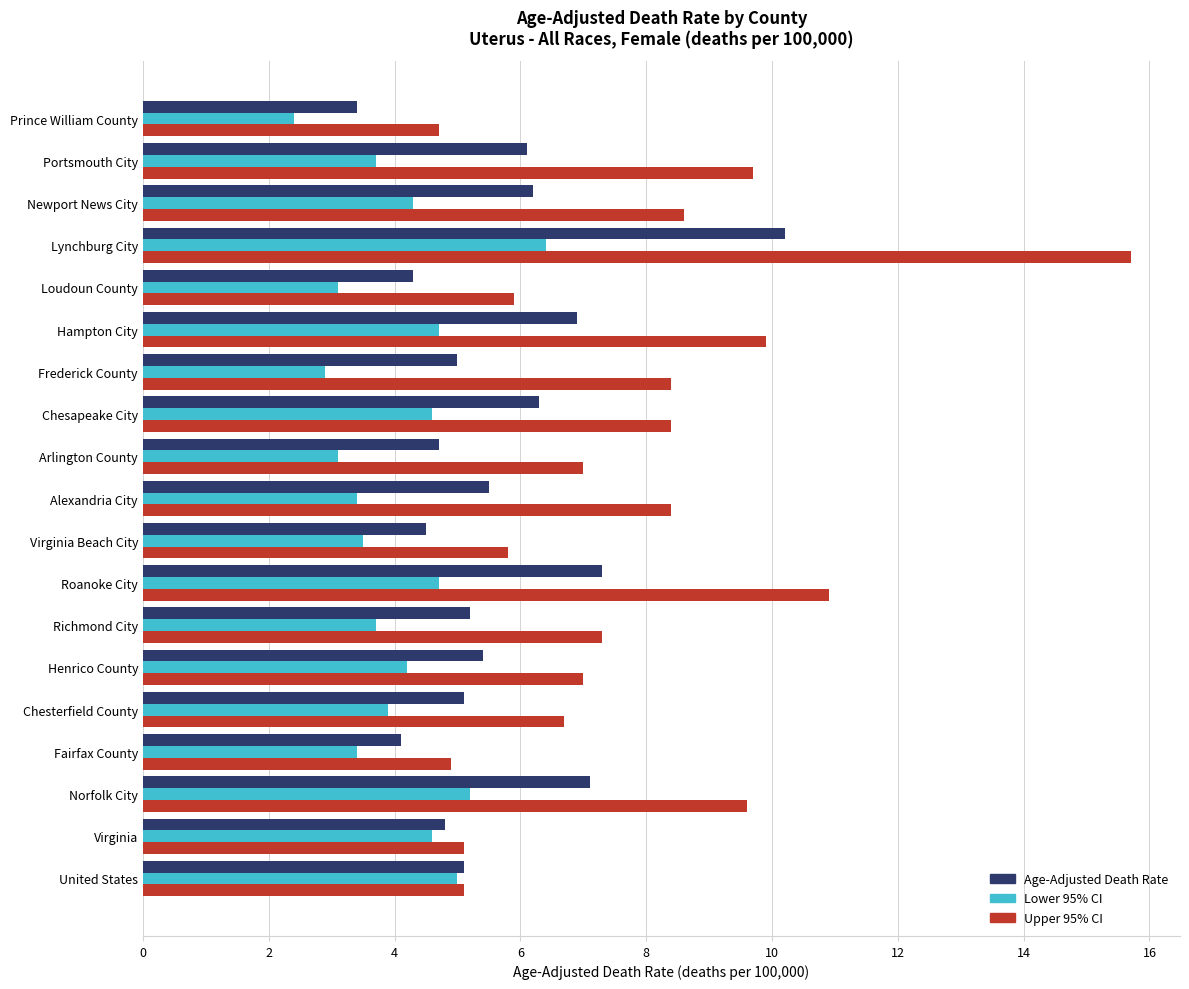

Count the number of data series in this chart.

3